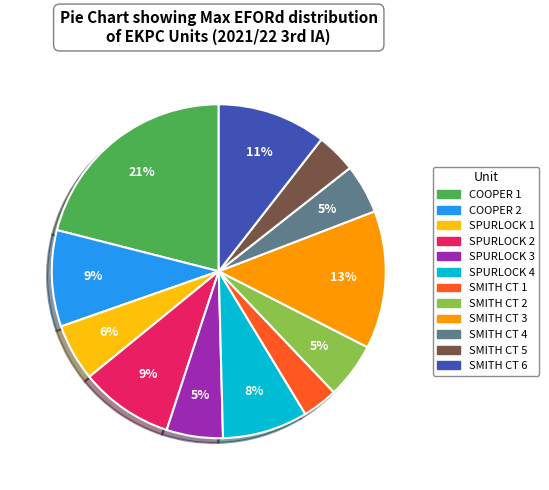

Is the sum of SMITH CT 1 and SPURLOCK 1 greater than half?

No